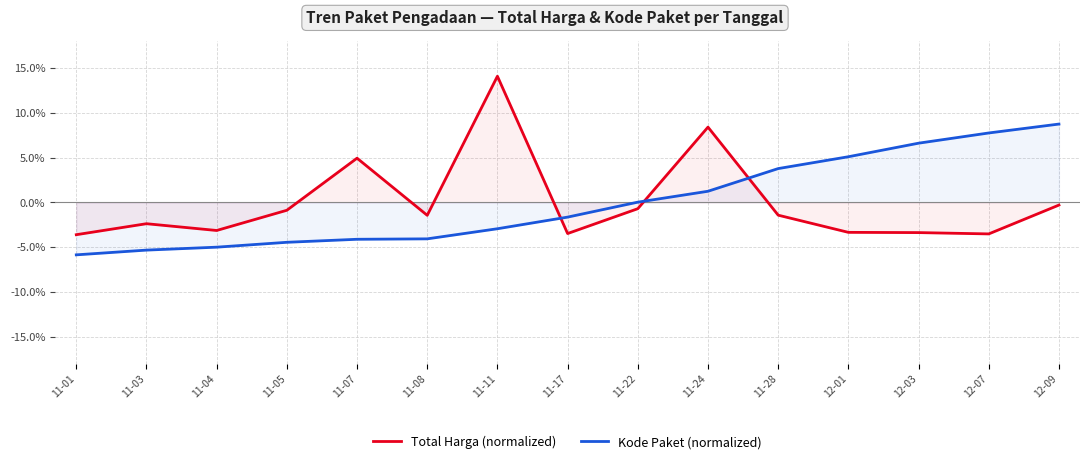

Reading left to right, transcribe all the data shown in this chart.

Total Harga (normalized): -3.6	-2.4	-3.1	-0.9	5.0	-1.4	14.1	-3.5	-0.7	8.4	-1.4	-3.3	-3.4	-3.5	-0.3
Kode Paket (normalized): -5.9	-5.3	-5.0	-4.4	-4.1	-4.1	-2.9	-1.6	0.0	1.3	3.8	5.1	6.6	7.8	8.8